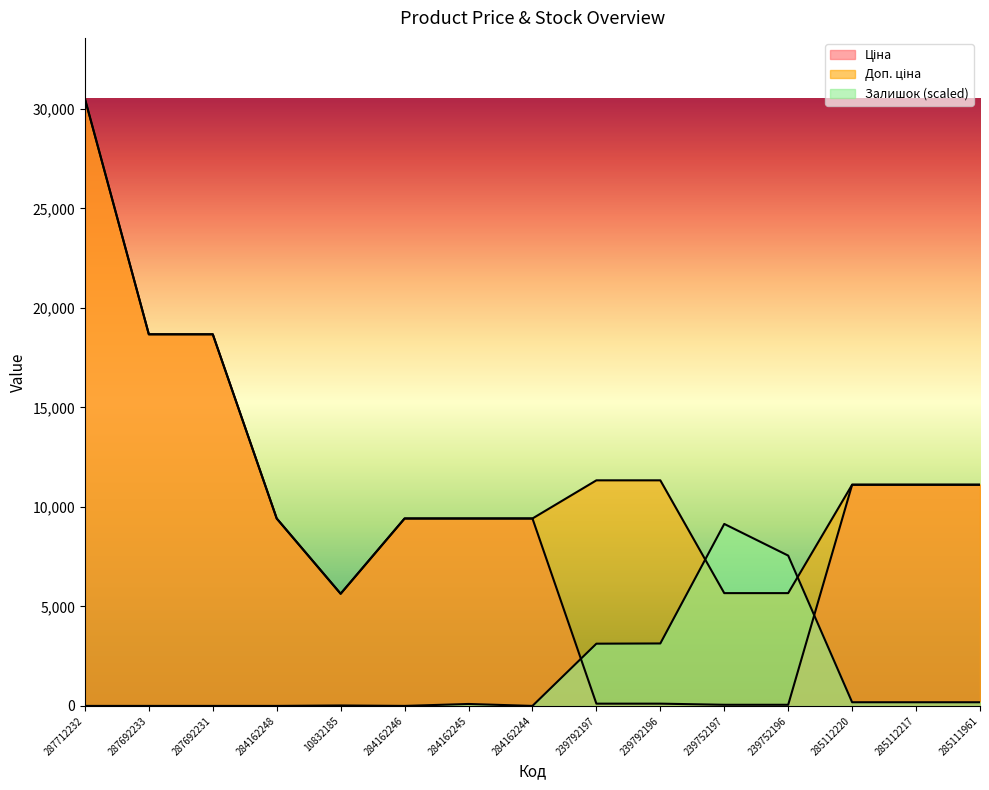

What is the difference between the highest and lowest values at 285112217?

10929.6